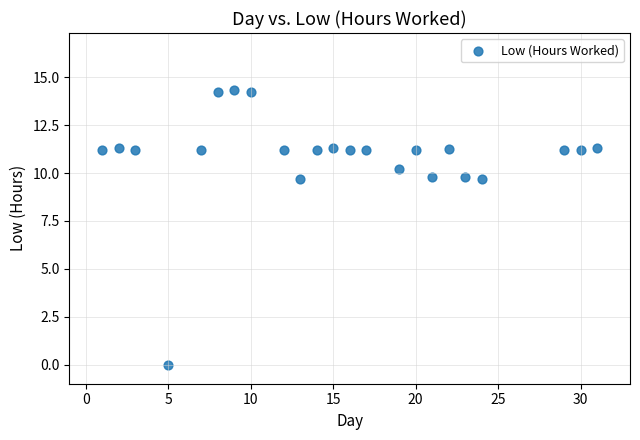

What is the range of X values (max minus min)?

30.0